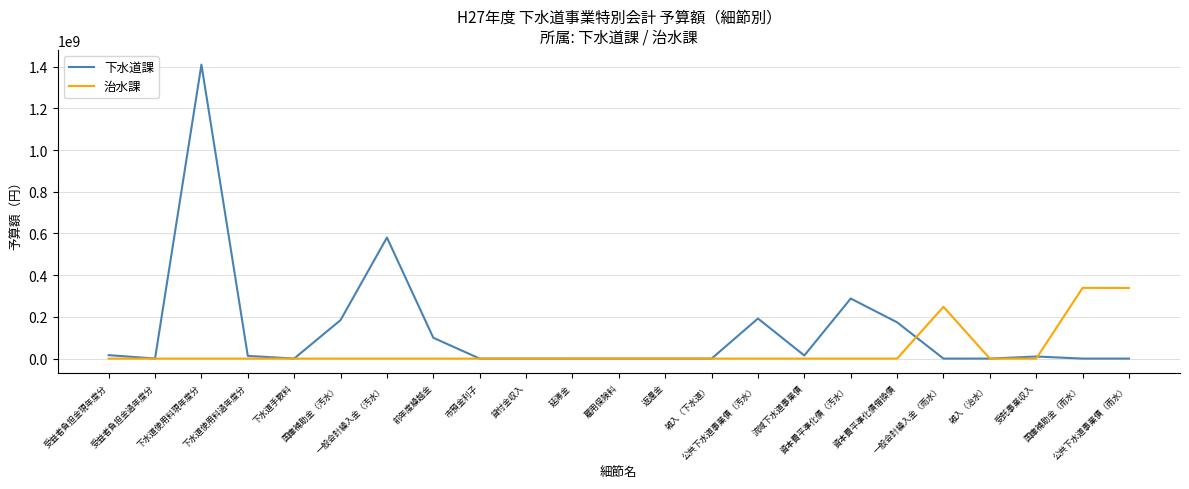

Rank the series by their maximum value, from lowest to highest.

治水課, 下水道課